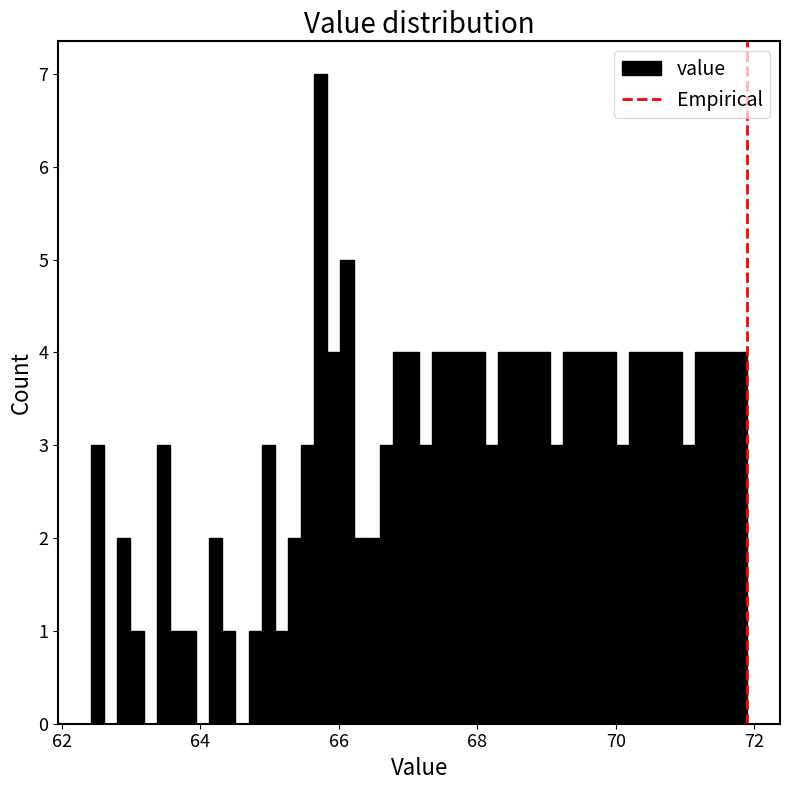

Around what value on the x-axis is the tallest bar? Give the approximate position of its centre, as read against the axis.

65.8